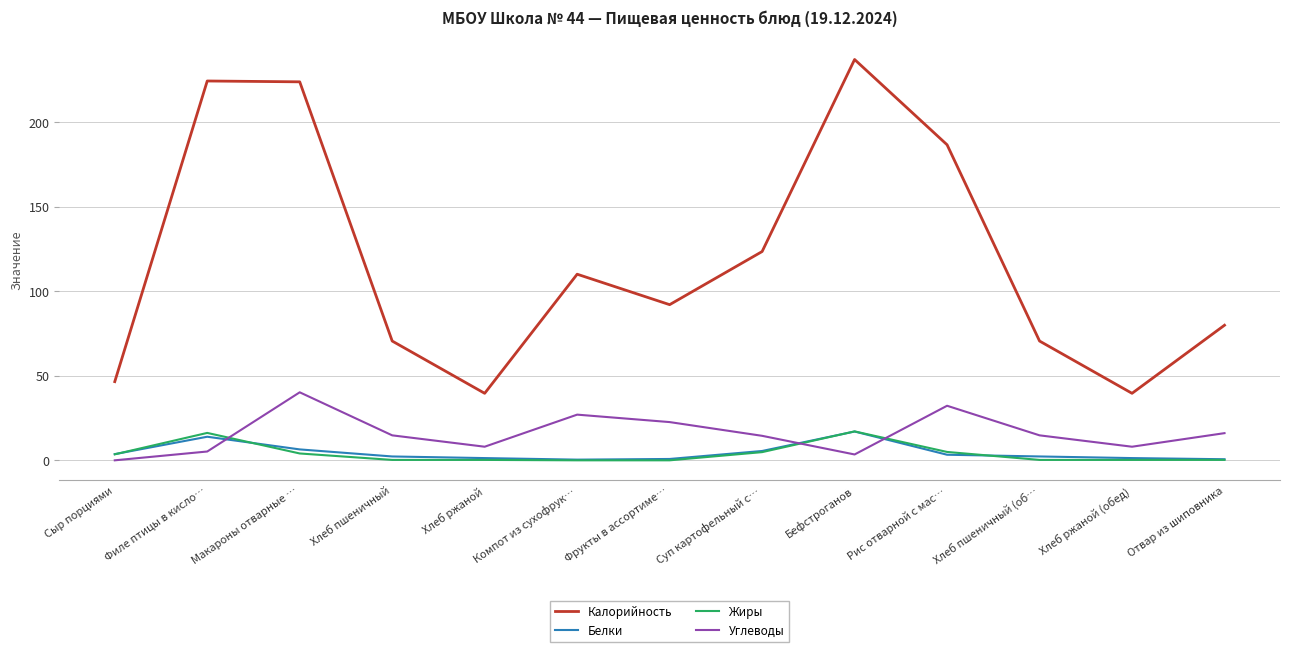

Which series has the largest total across all categories?

Калорийность